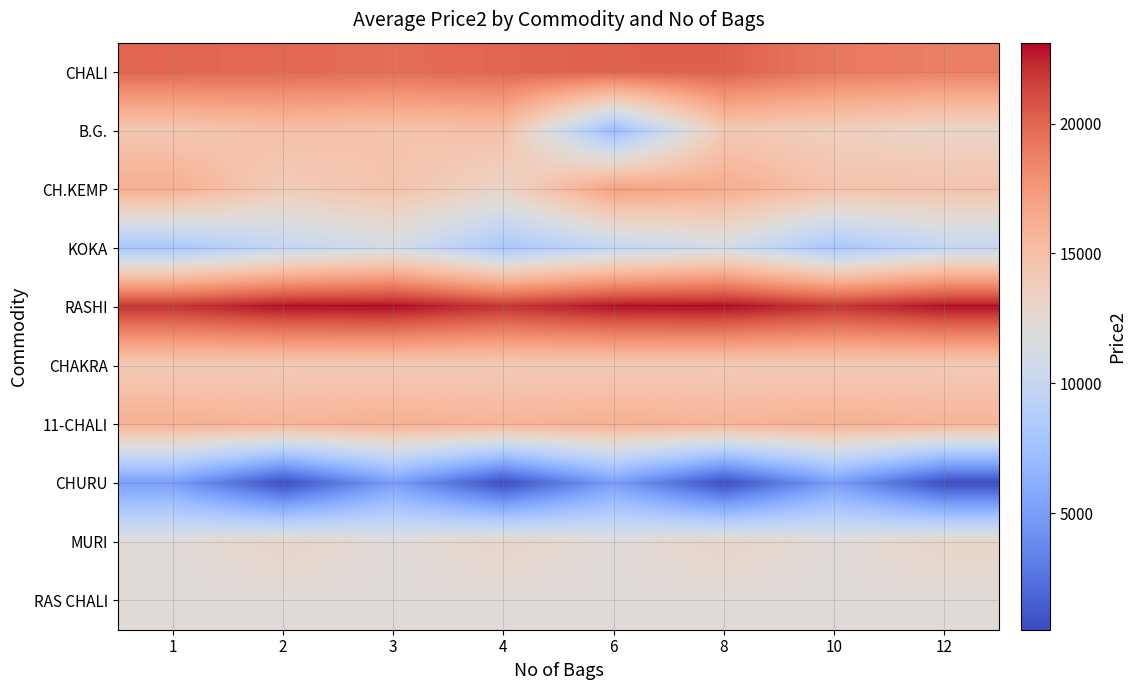

Reading left to right, list all the values displayed in this chart.

CHALI: 1=20001	2=19861	3=19661	4=20001	6=20201	8=20221	10=19121	12=18821
B.G.: 1=14299	2=14988	3=14688	4=14899	6=7099	8=14188	10=13686	12=12999
CH.KEMP: 1=16200	2=13889	3=14699	4=13099	6=17099	8=16339	10=14699	12=14699
KOKA: 1=8009	2=9899	3=11101	4=8009	6=9899	8=11101	10=8009	12=9899
RASHI: 1=22019	2=23009	3=23119	4=22019	6=23009	8=23119	10=22019	12=23009
CHAKRA: 1=14090	2=14069	3=14090	4=14069	6=14090	8=14069	10=14090	12=14069
11-CHALI: 1=16009	2=15770	3=16009	4=15770	6=16009	8=15770	10=16009	12=15770
CHURU: 1=5069	2=509	3=5069	4=509	6=5069	8=509	10=5069	12=509
MURI: 1=12081	2=13009	3=12081	4=13009	6=12081	8=13009	10=12081	12=13009
RAS CHALI: 1=12099	2=12099	3=12099	4=12099	6=12099	8=12099	10=12099	12=12099